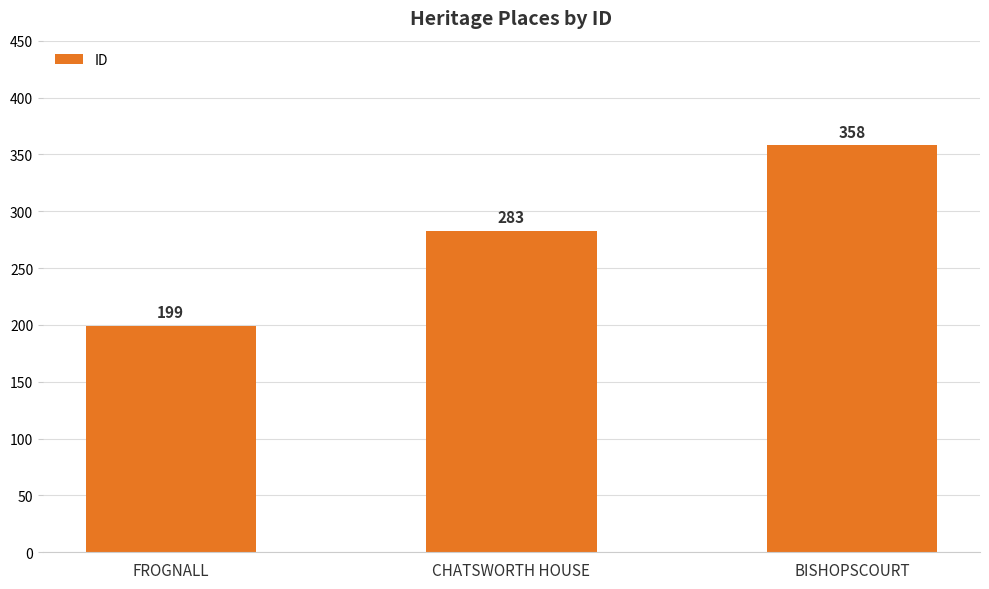

List the labels in order of value, largest first.

BISHOPSCOURT, CHATSWORTH HOUSE, FROGNALL